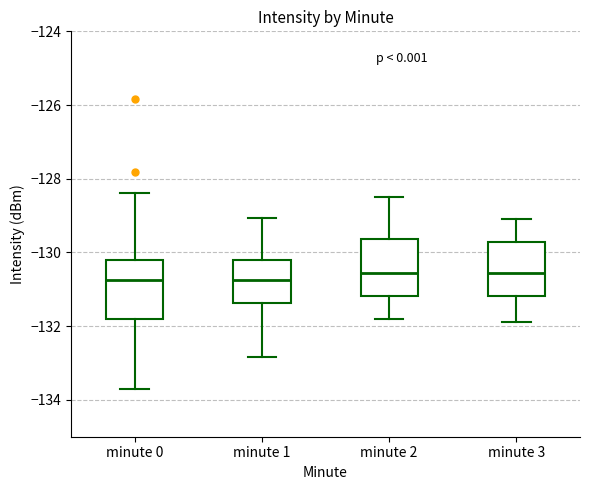

Reading left to right, transcribe this box plot: for each box, give where its median line is, the range the box spans, and where its two whiskers end, as read against the y-axis. The values are not printed on the chart, so give them approximately, as read against the axis.

minute 0: median -130.8, box -131.8 to -130.2, whiskers -133.8 to -128.4
minute 1: median -130.8, box -131.4 to -130.2, whiskers -132.8 to -129.0
minute 2: median -130.6, box -131.2 to -129.6, whiskers -131.8 to -128.4
minute 3: median -130.6, box -131.2 to -129.8, whiskers -131.8 to -129.0